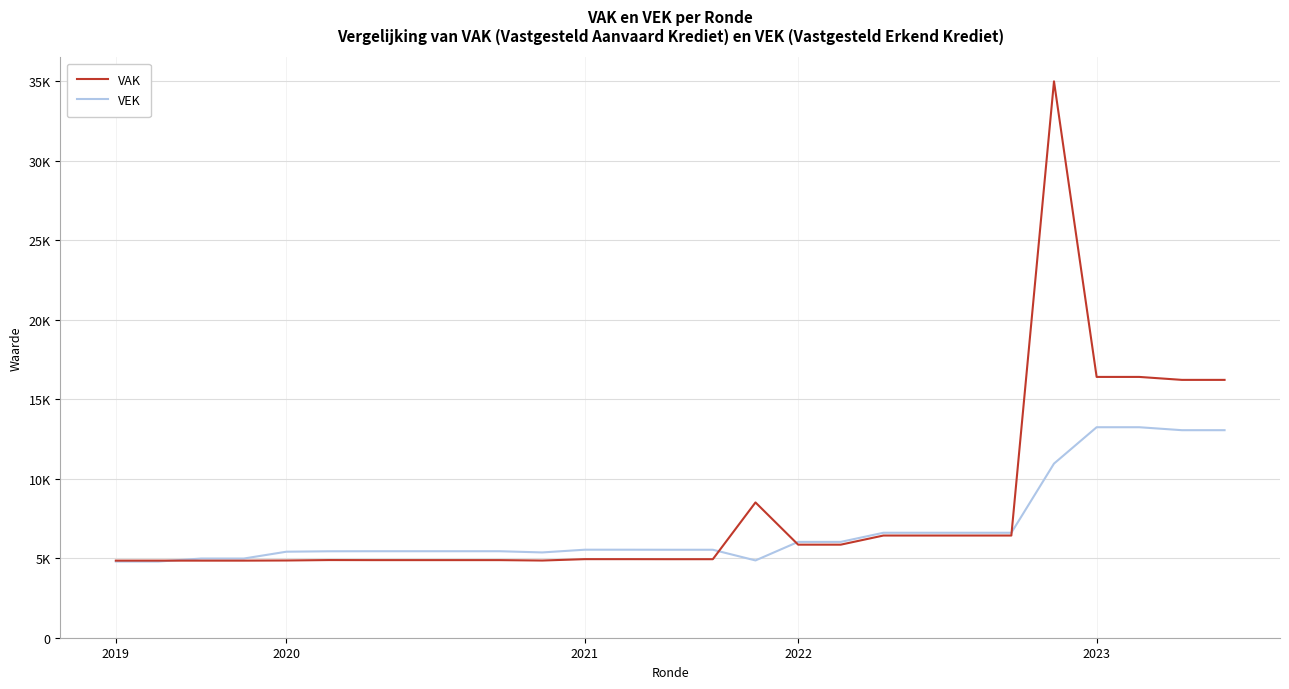

Does the chart have visible grid lines?

Yes